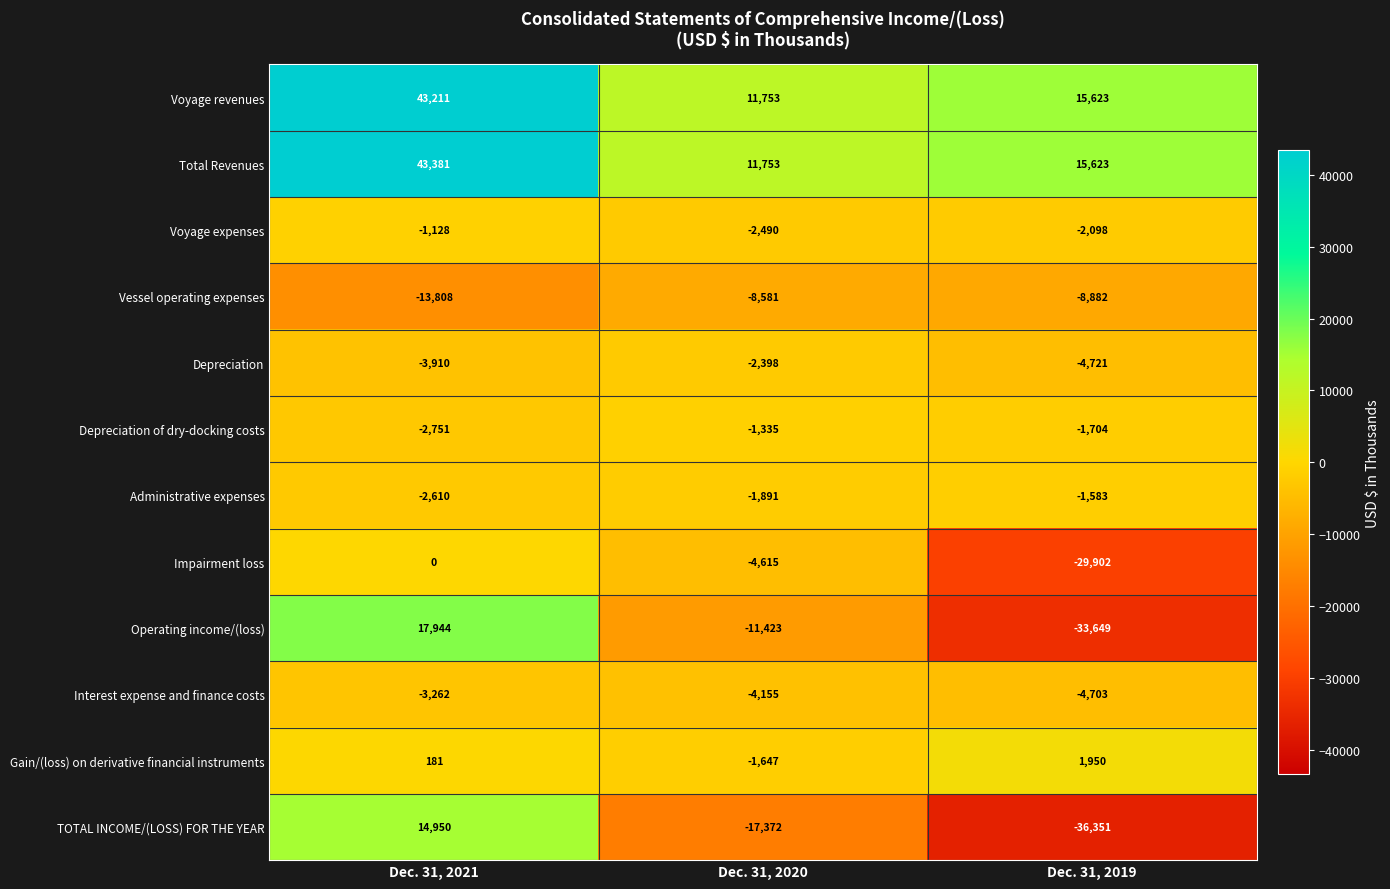

What is the sum of all TOTAL INCOME/(LOSS) FOR THE YEAR values?

-38773